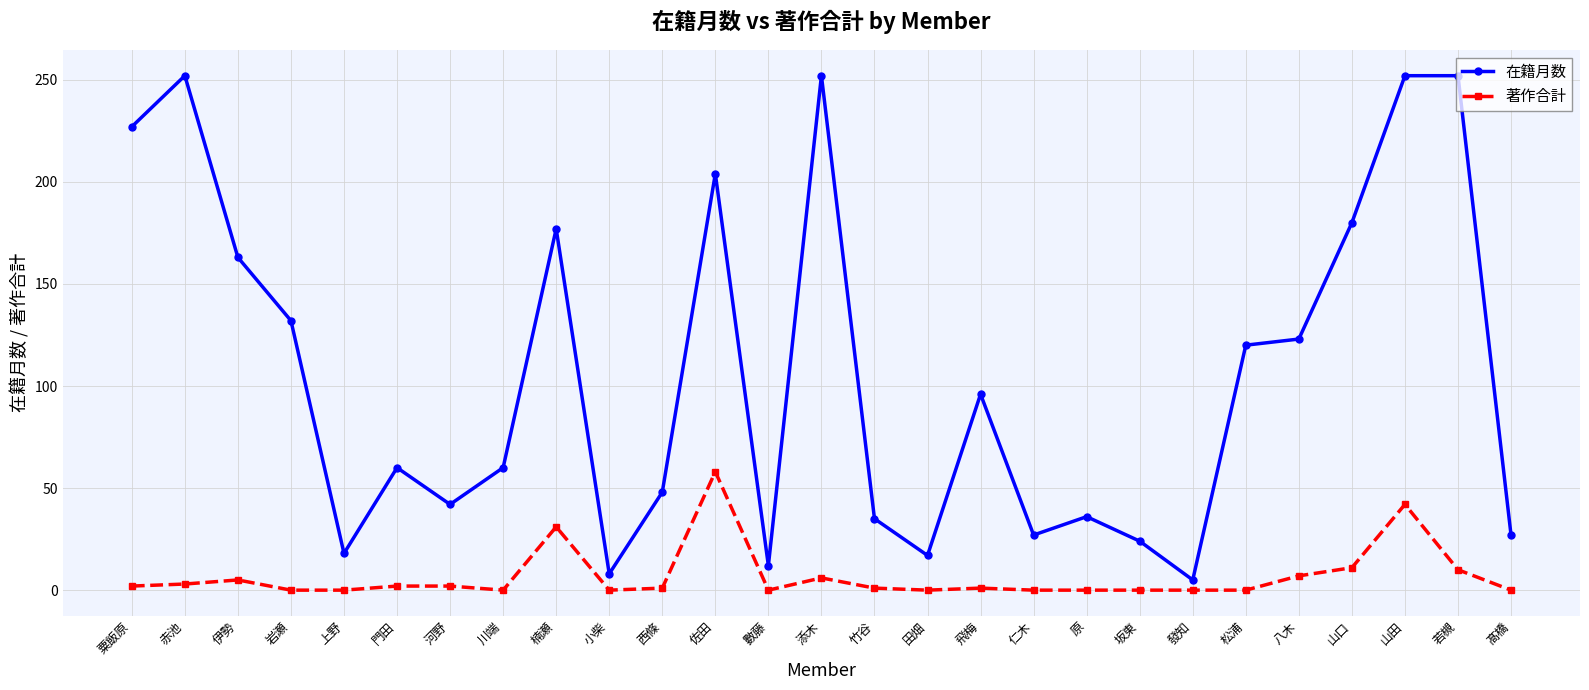

Is it true that 著作合計 equals 2 at 河野?

True